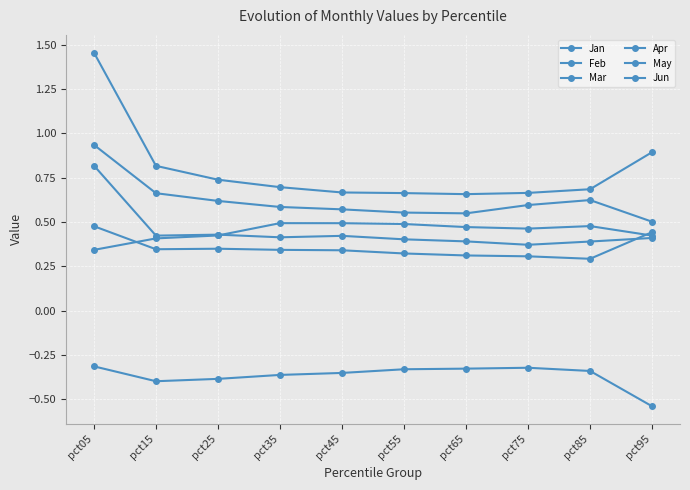

True or false: Feb has a value of 1.1 at pct45.

False